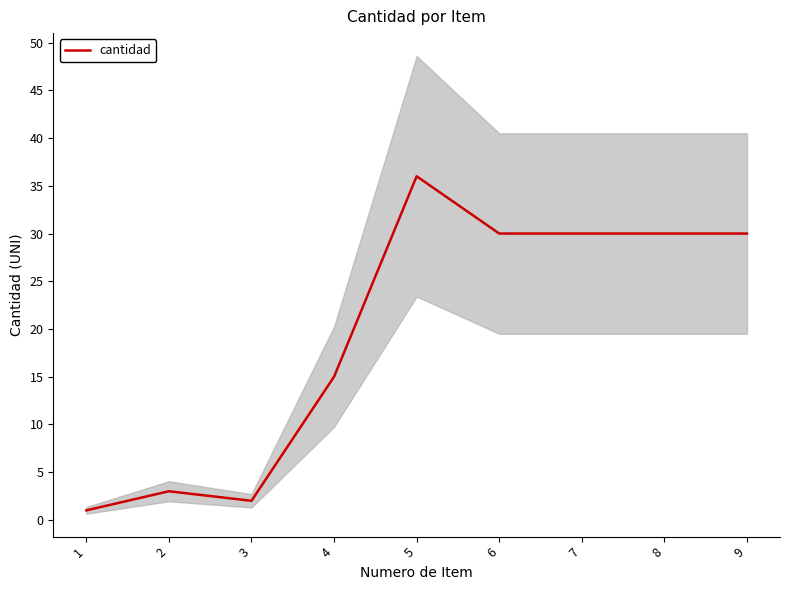

How many lines are shown in the chart?

1